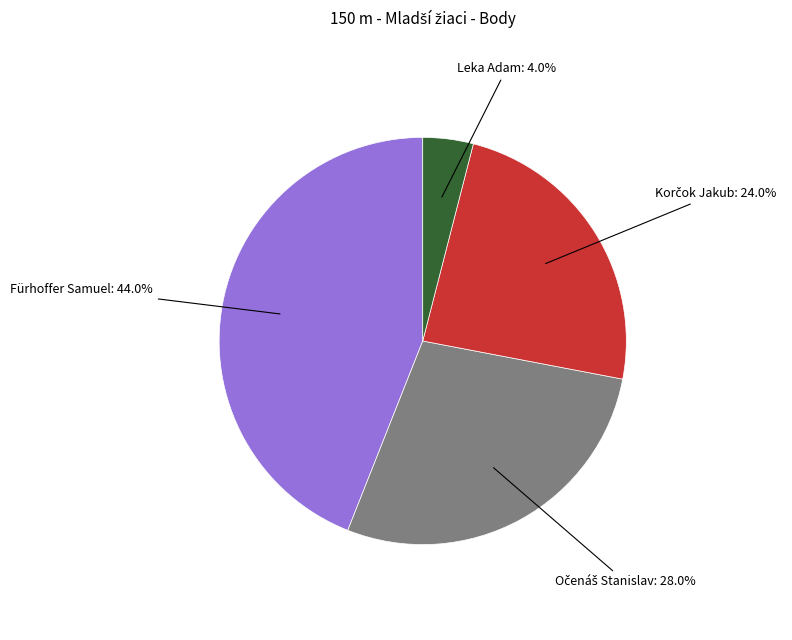

Is there a majority slice in this chart?

No